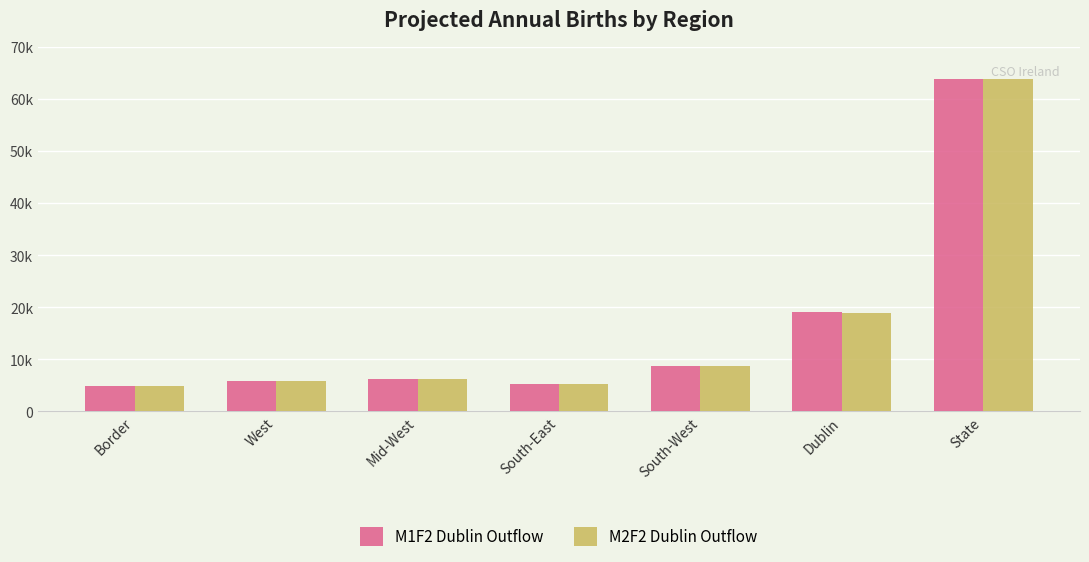

What is the average value of the M2F2 Dublin Outflow series?

16276